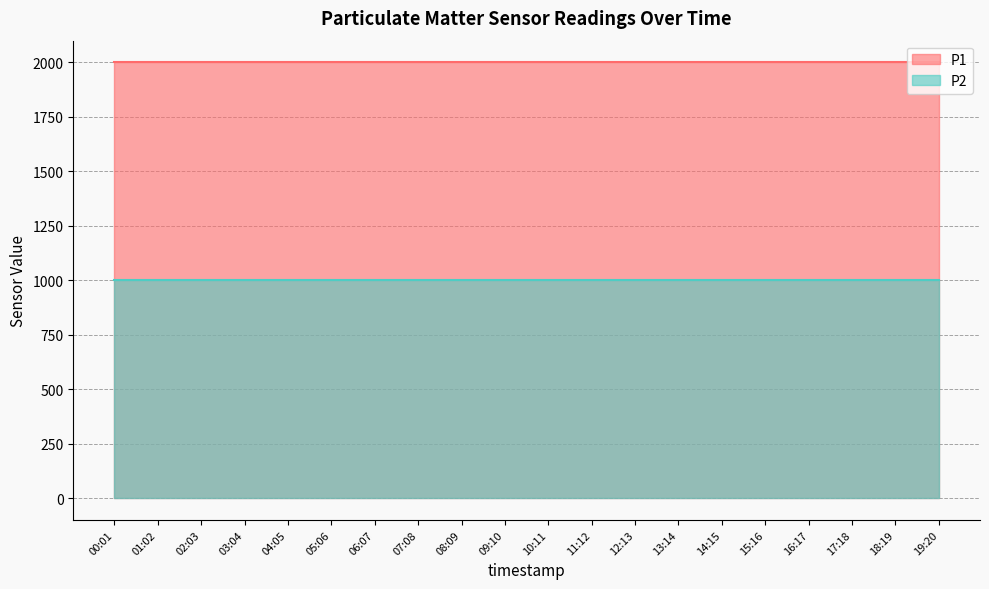

Which series has the widest spread of values?

P1